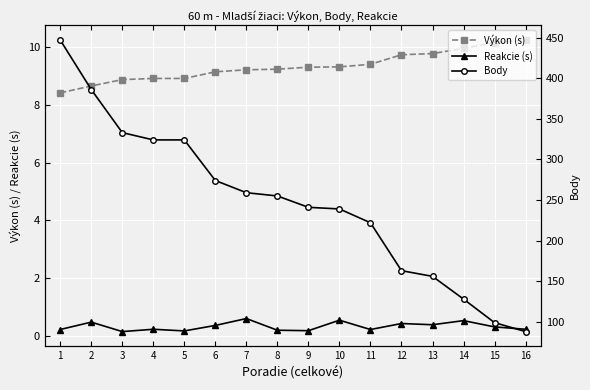

How many lines are shown in the chart?

3